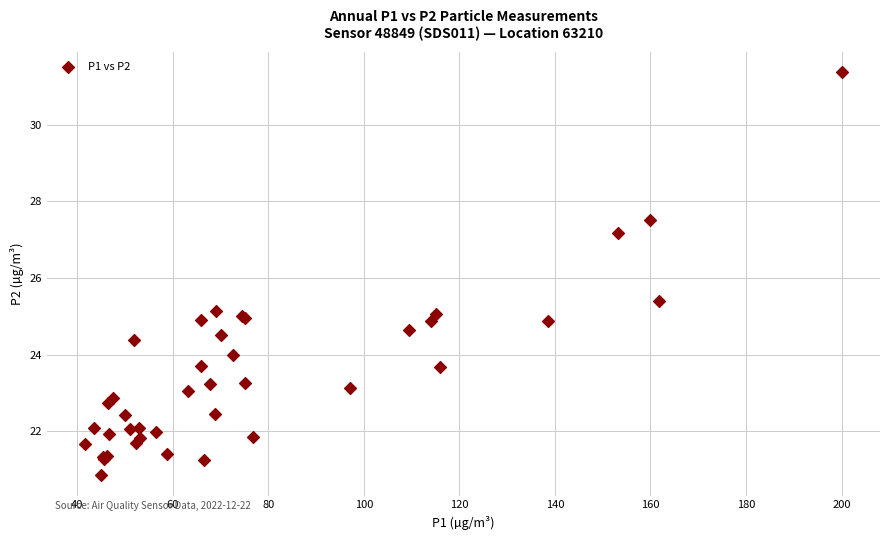

What Y value in the scatter plot is closest to 26?

25.4